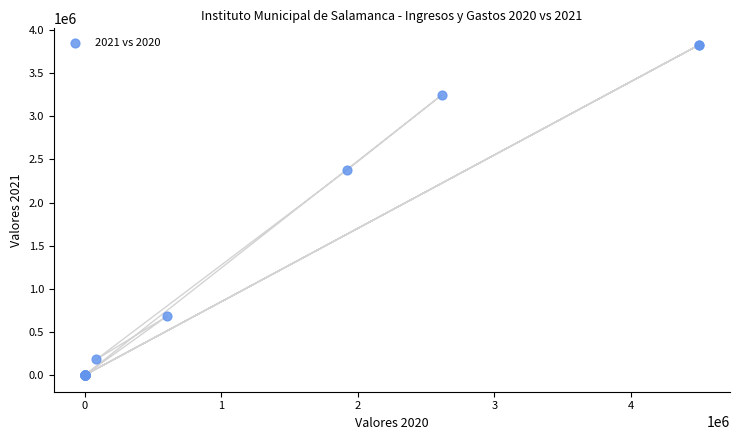

What Y value in the scatter plot is closest to 1914375?

2380477.2